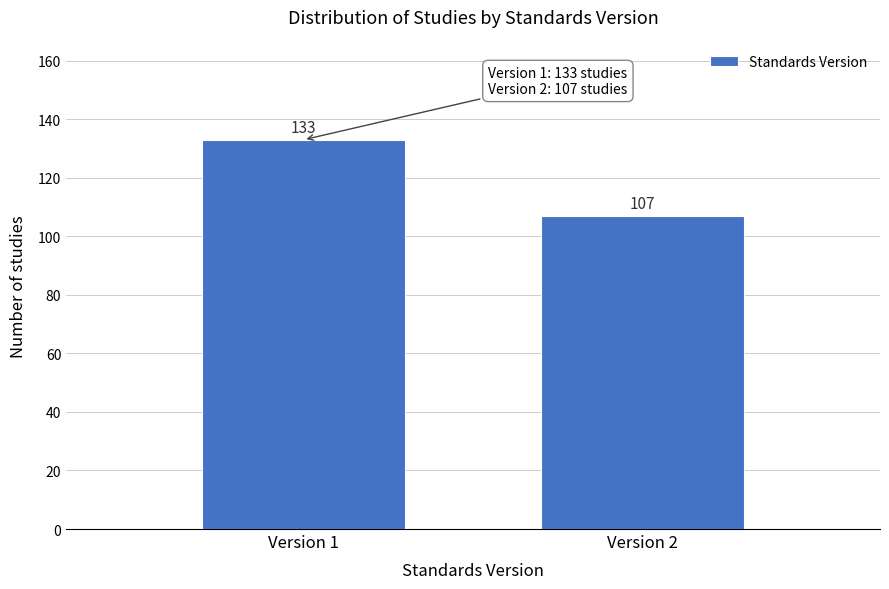

Reading left to right, transcribe all the data shown in this chart.

133	107